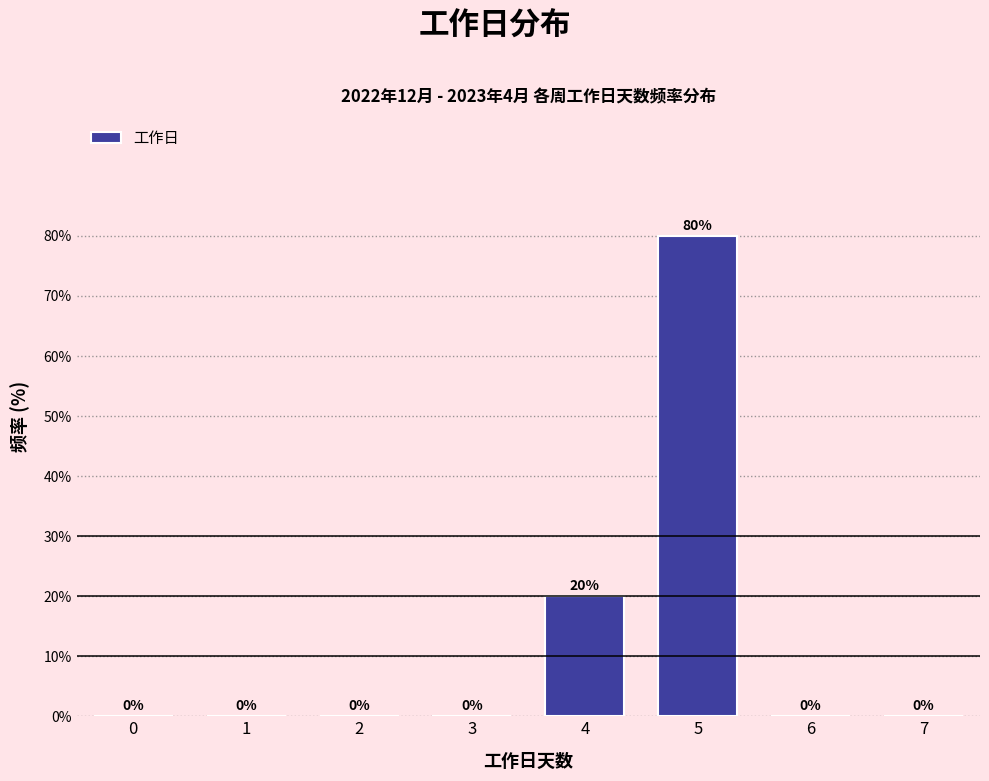

Are the bars horizontal?

No